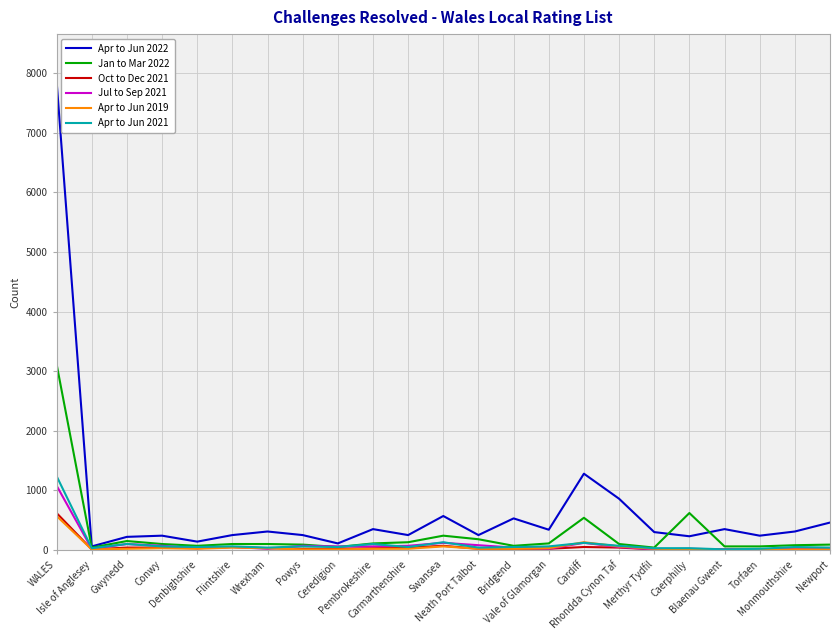

What is the difference between the highest and lowest values at Ceredigion?

100